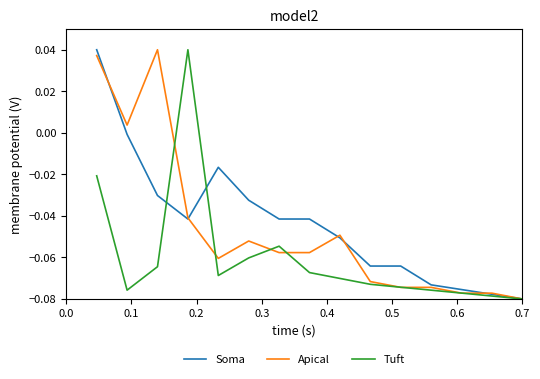

What are all the series names shown in the legend?

Soma, Apical, Tuft